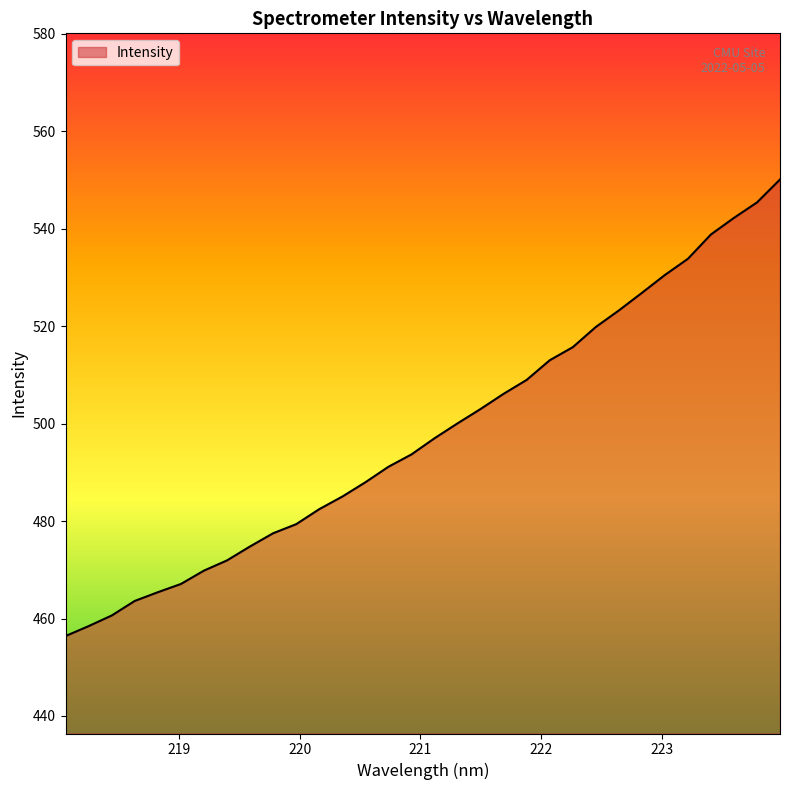

What is the smallest value displayed?

456.4